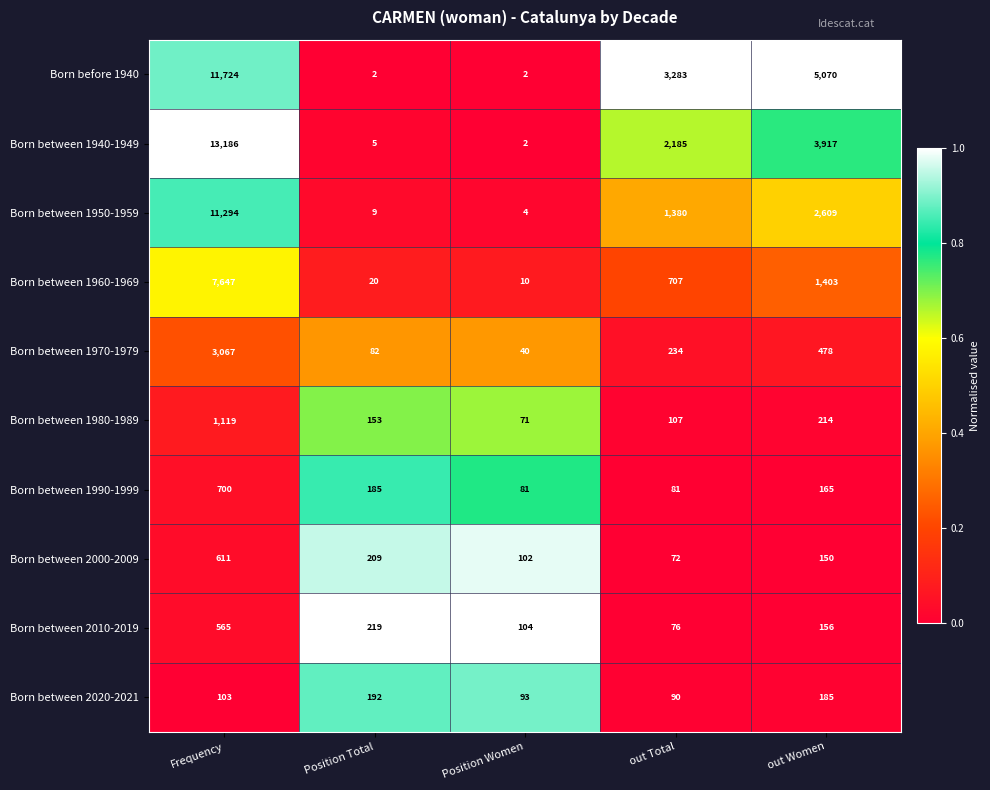

The value of Born between 2020-2021 at Frequency is 103. True or false?

True